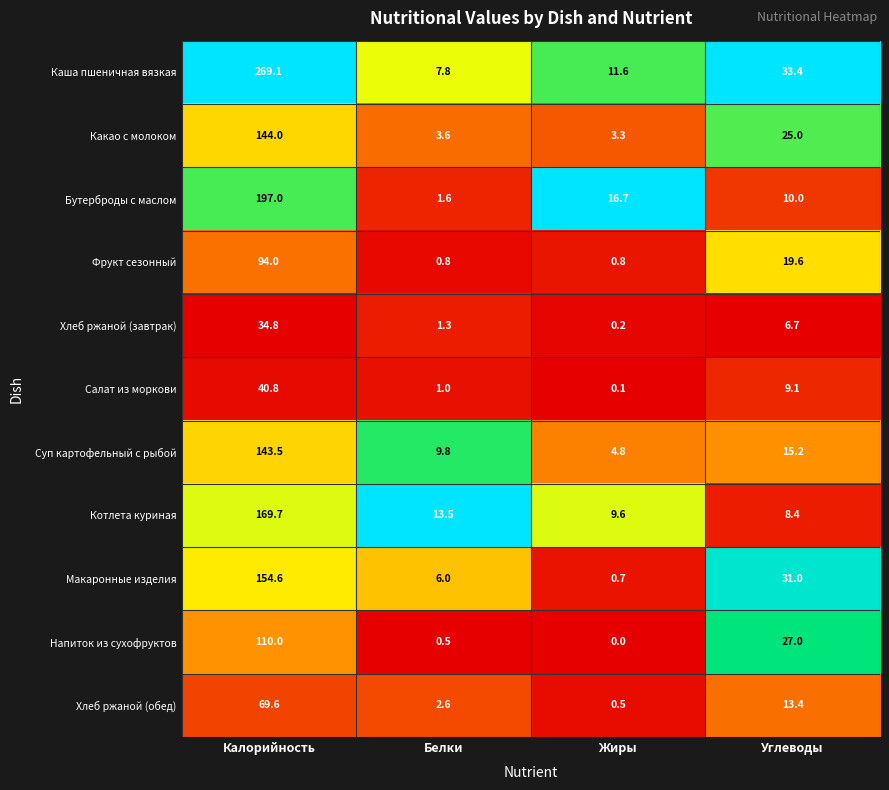

At Калорийность, list the series in order from smallest to largest.

Хлеб ржаной (завтрак), Салат из моркови, Хлеб ржаной (обед), Фрукт сезонный, Напиток из сухофруктов, Суп картофельный с рыбой, Какао с молоком, Макаронные изделия, Котлета куриная, Бутерброды с маслом, Каша пшеничная вязкая